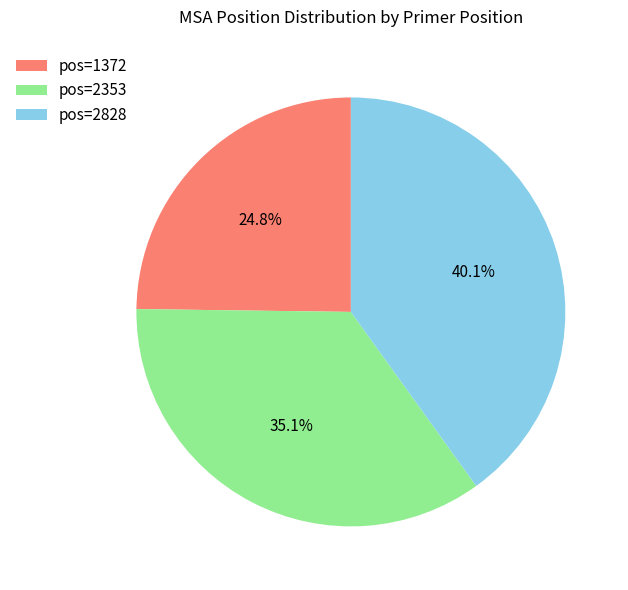

What is the ratio of the value at pos=2353 to the value at pos=1372?

1.4